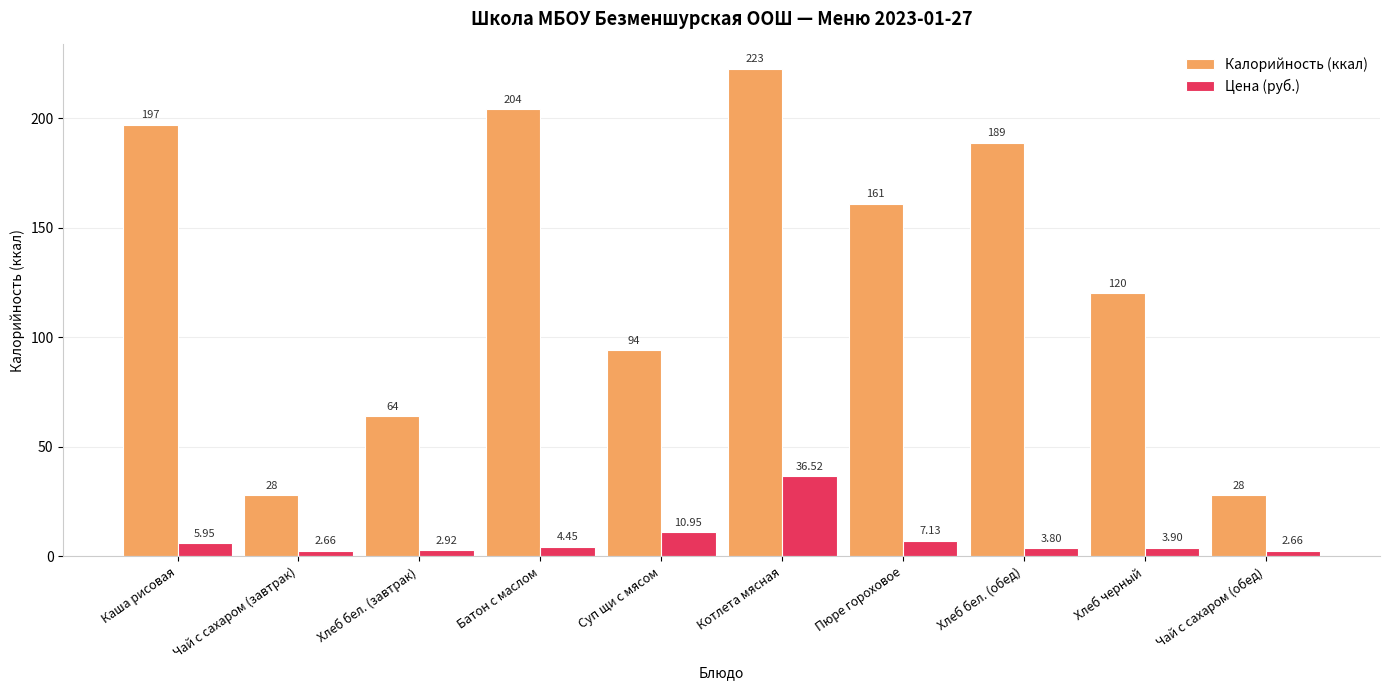

Rank the series at Хлеб бел. (завтрак) from lowest to highest value.

Цена (руб.), Калорийность (ккал)